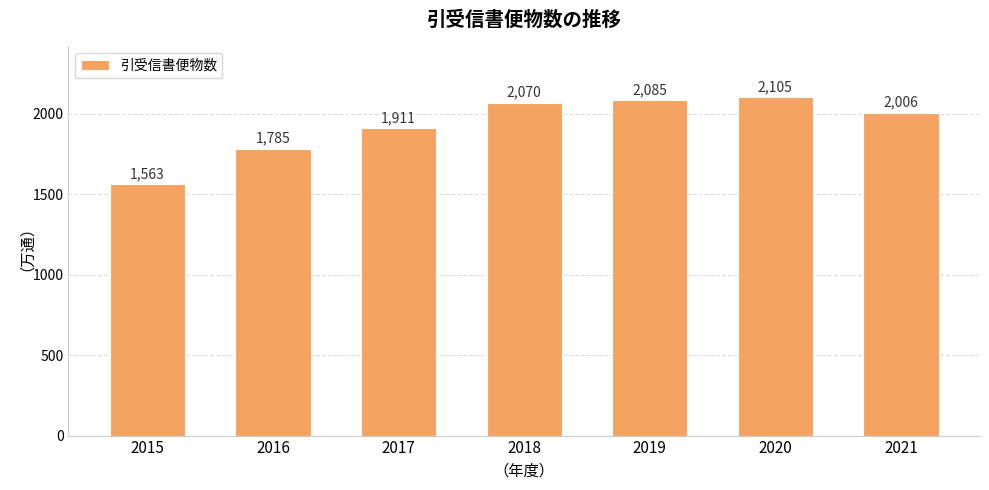

Reading left to right, extract all data points from this chart.

1563	1785	1911	2070	2085	2105	2006